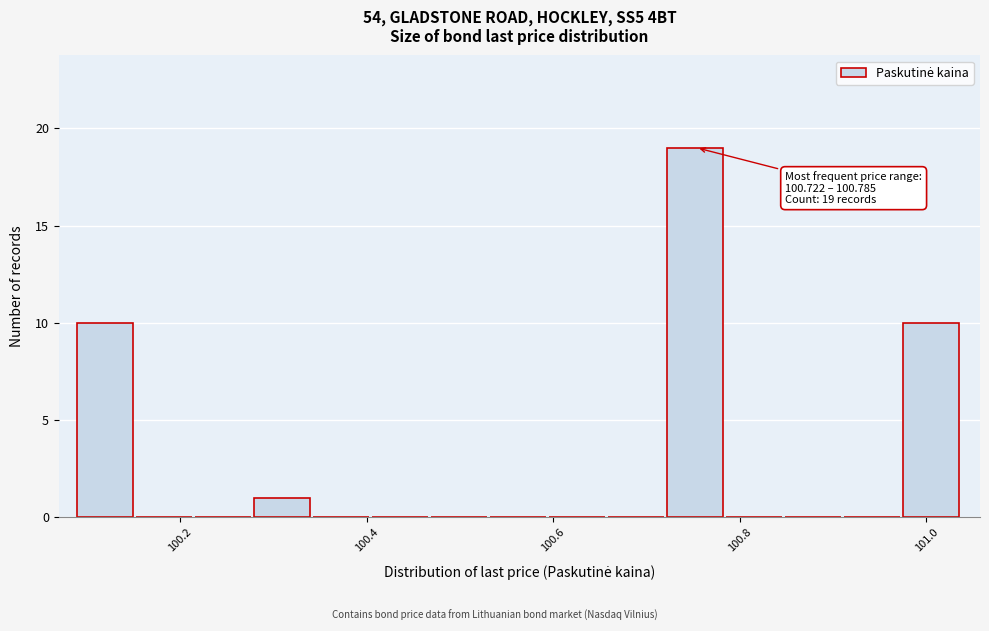

Read against the x-axis, roughly where is the centre of the tallest bar?

100.76